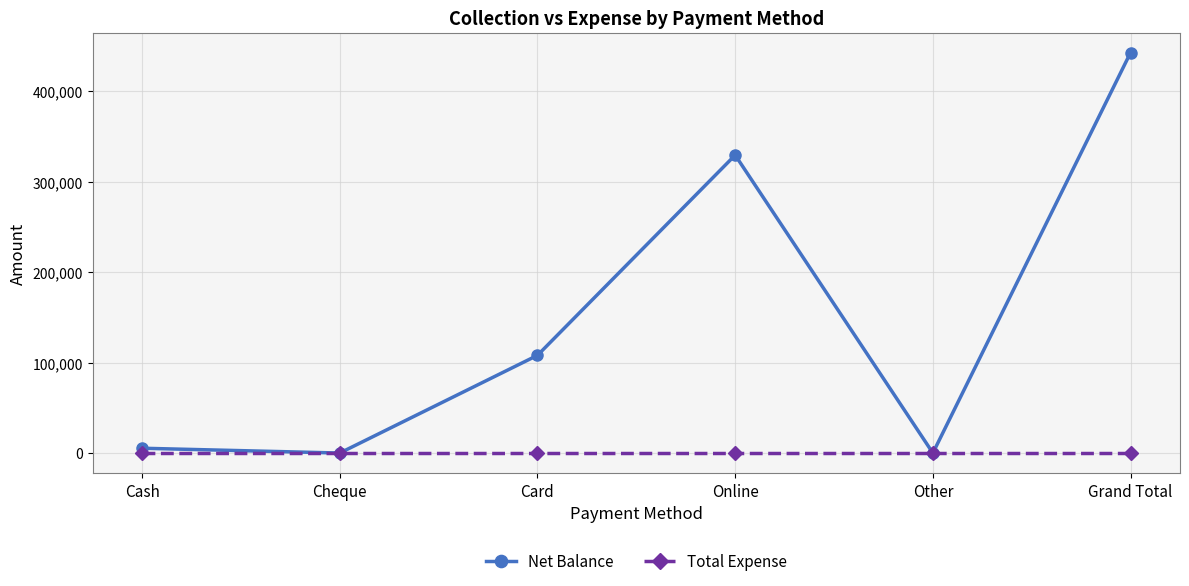

Is the value of Total Expense at Cheque greater than the value of Net Balance at Cash?

No